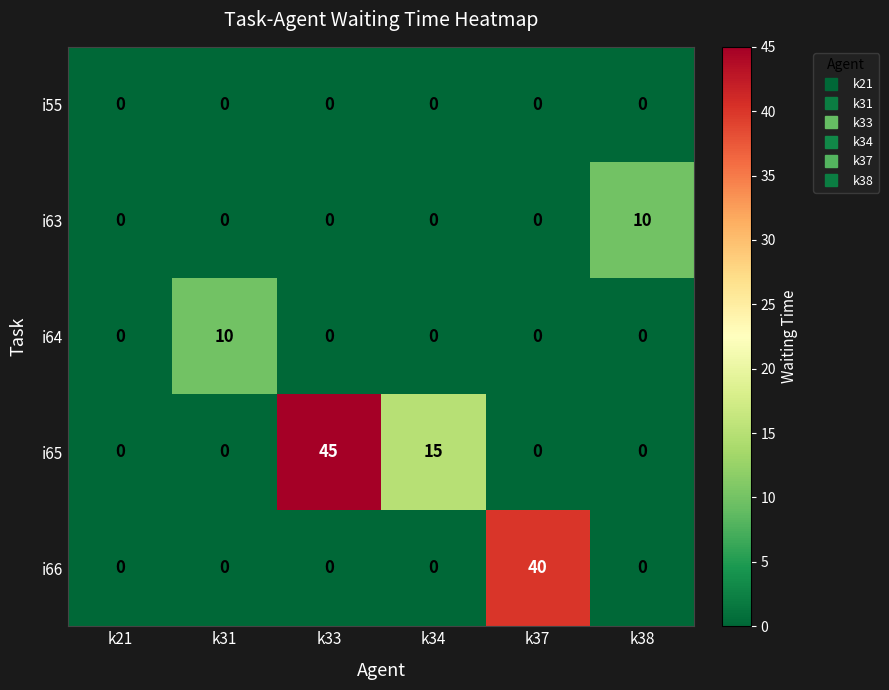

At which category is the sum across all series the highest?

k33